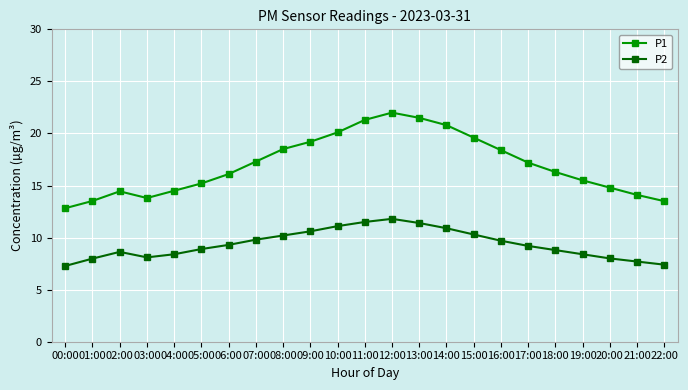

In P1, how many points are higher than both neighbors (excluding endpoints)?

2